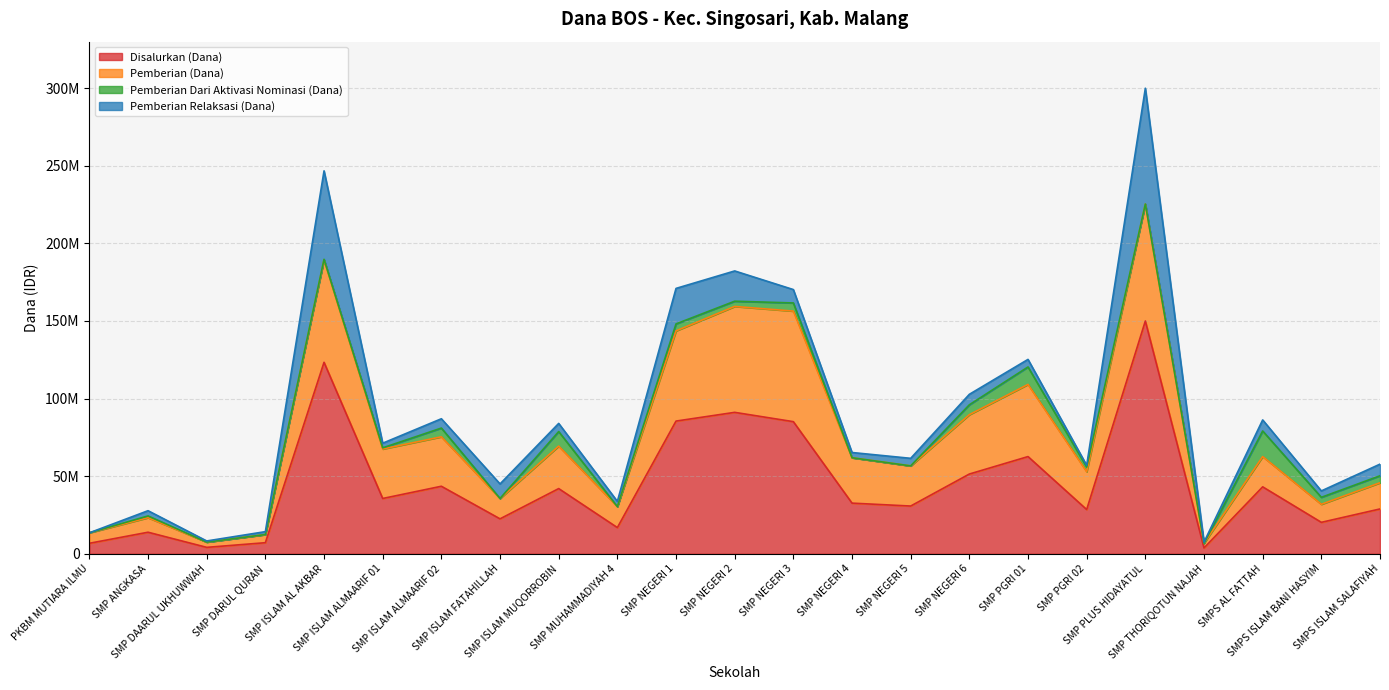

Which series changed the most between SMP PGRI 01 and SMPS AL FATTAH?

Pemberian (Dana)